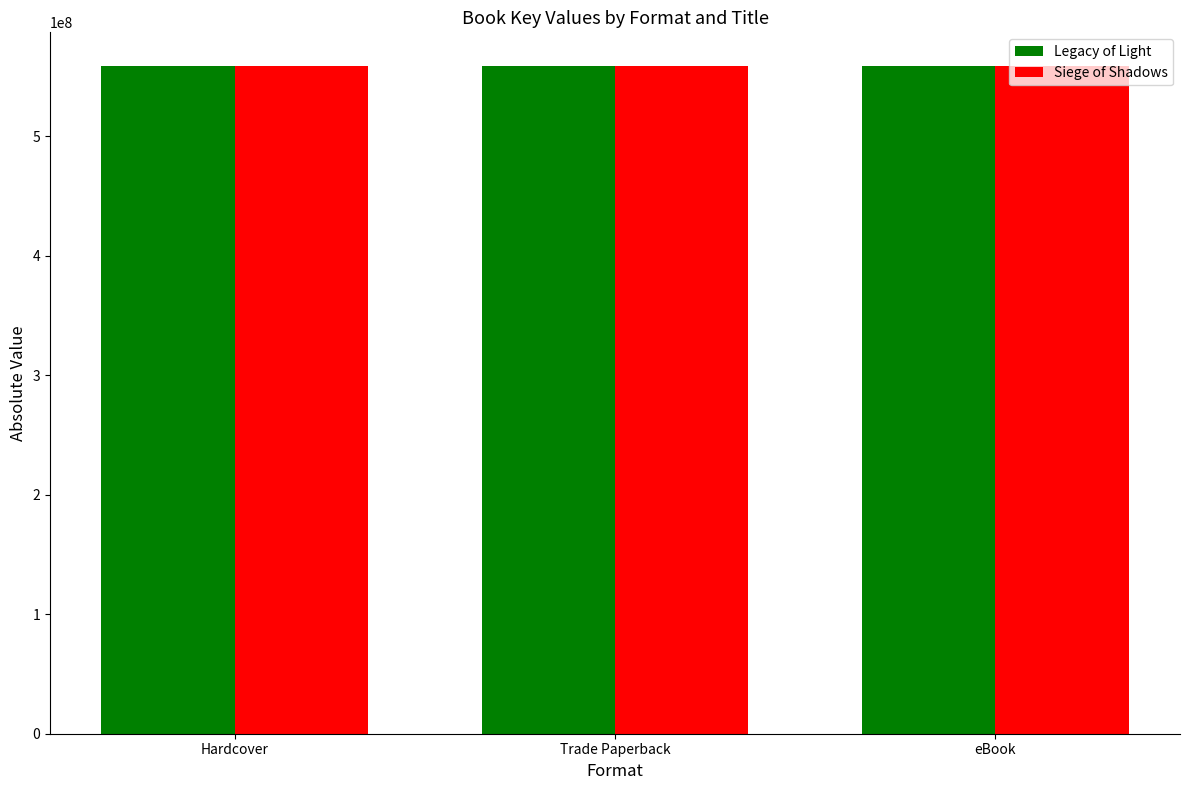

What value does the Siege of Shadows series have at Trade Paperback?

559218358